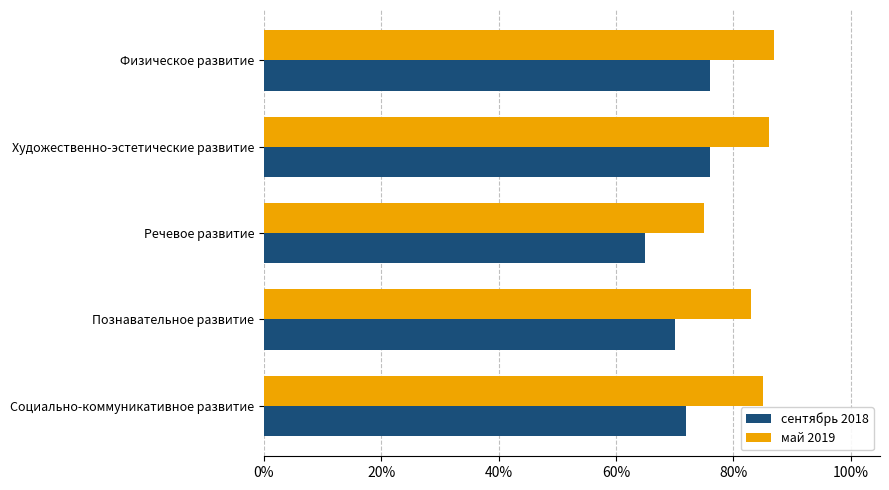

What are all the series names shown in the legend?

сентябрь 2018, май 2019